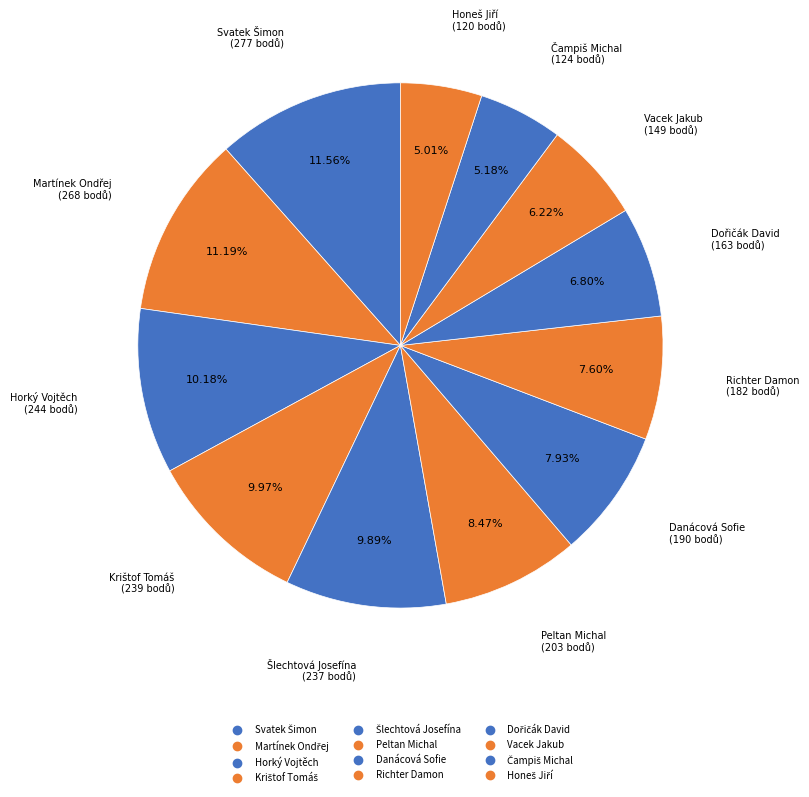

How many segments does this pie chart have?

12